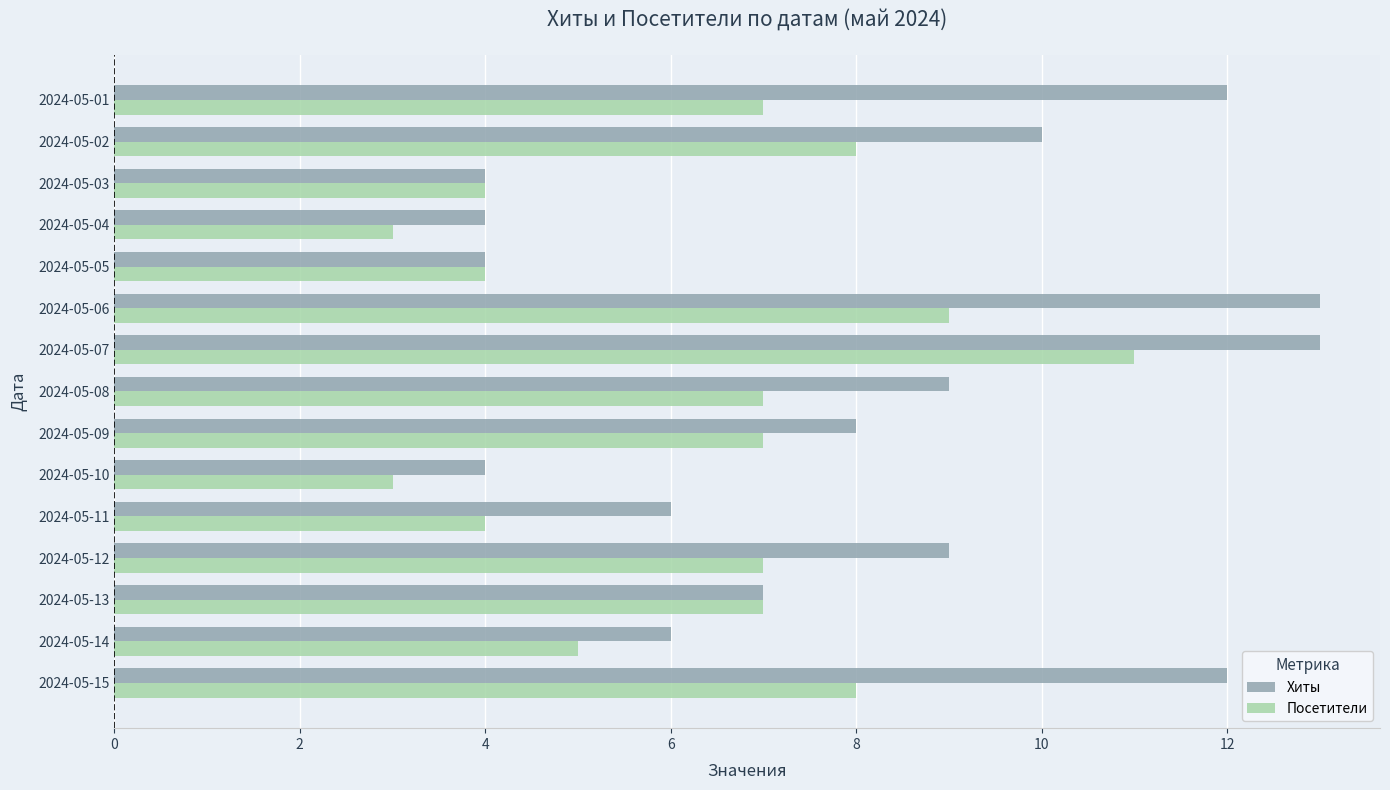

At which label does Посетители reach its peak?

2024-05-07